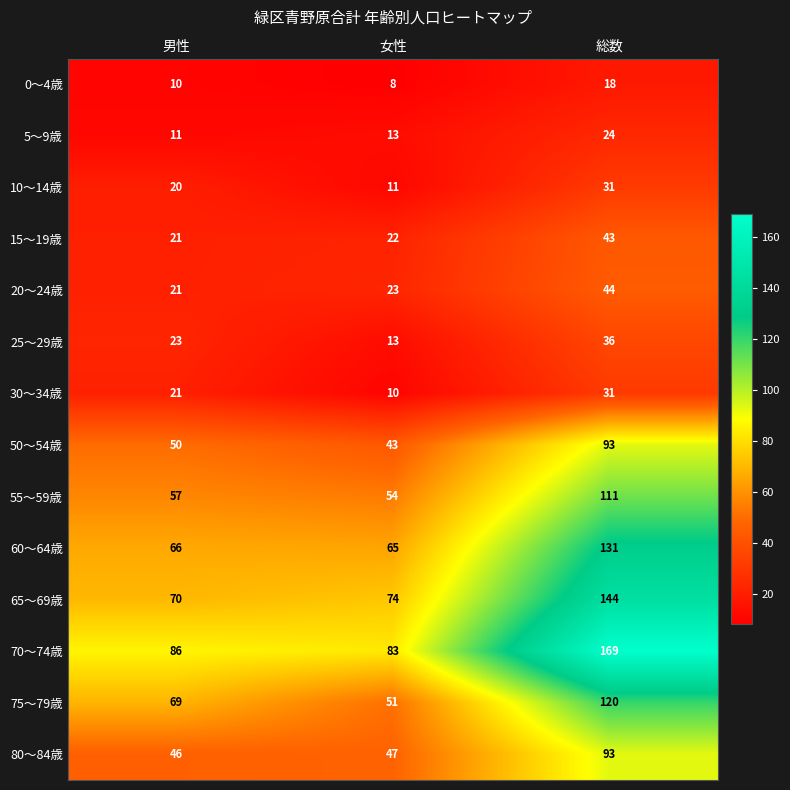

What is the sum of all 30～34歳 values?

62